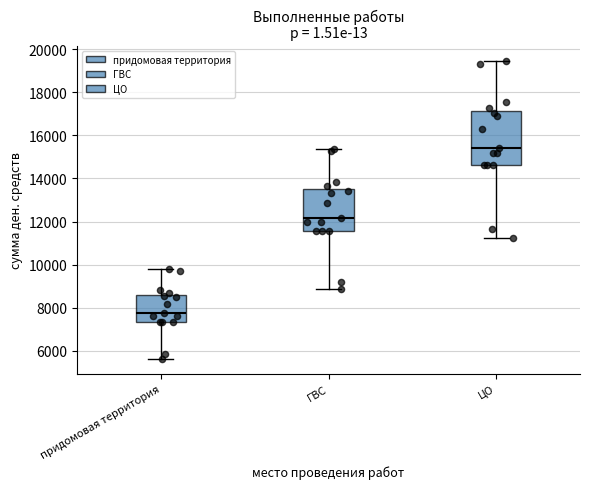

Which box is the tallest, from its lower edge to its upper edge?

ЦО